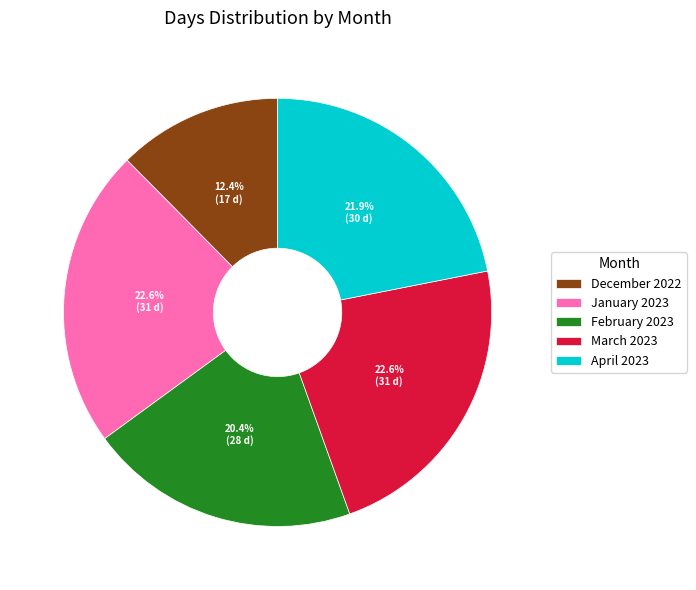

Between December 2022 and February 2023, which is larger?

February 2023